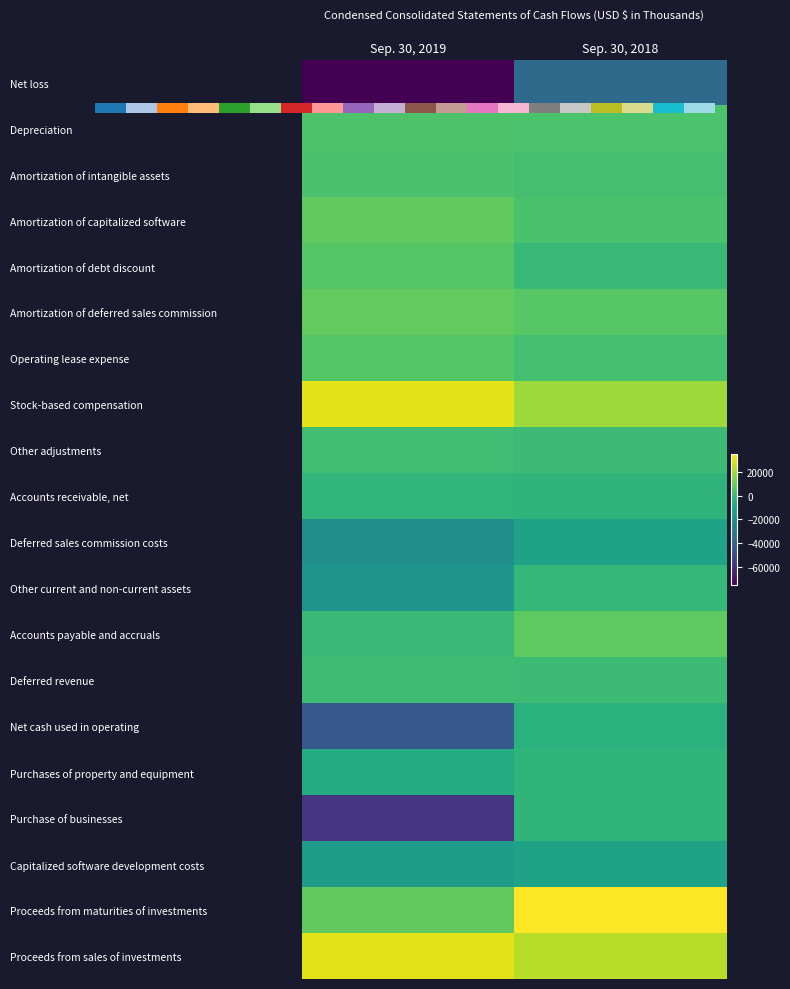

The Other adjustments series shows 914 at Sep. 30, 2018. True or false?

False